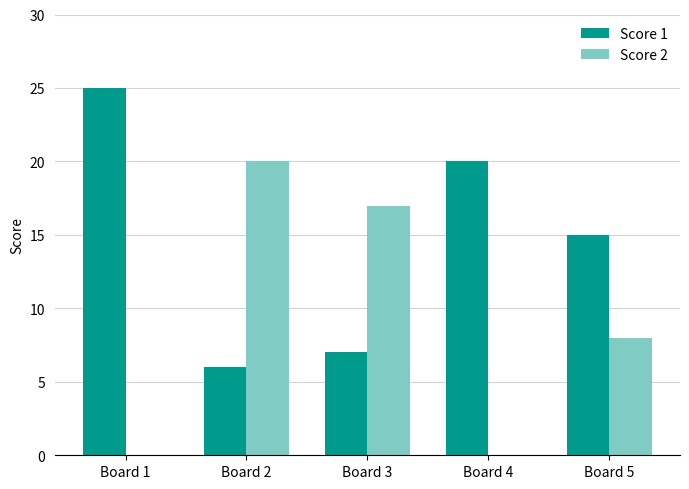

Between Board 3 and Board 4, which series saw the biggest shift?

Score 2